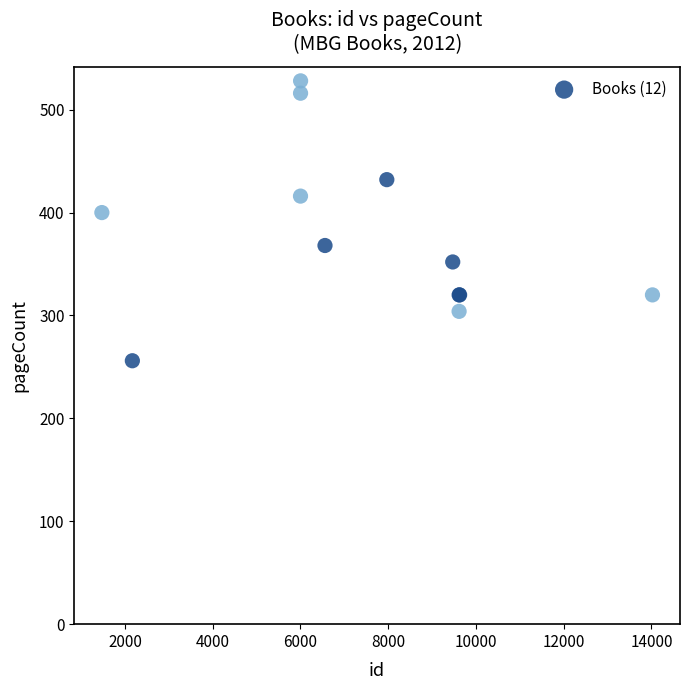

What Y value in the scatter plot is closest to 392?

400